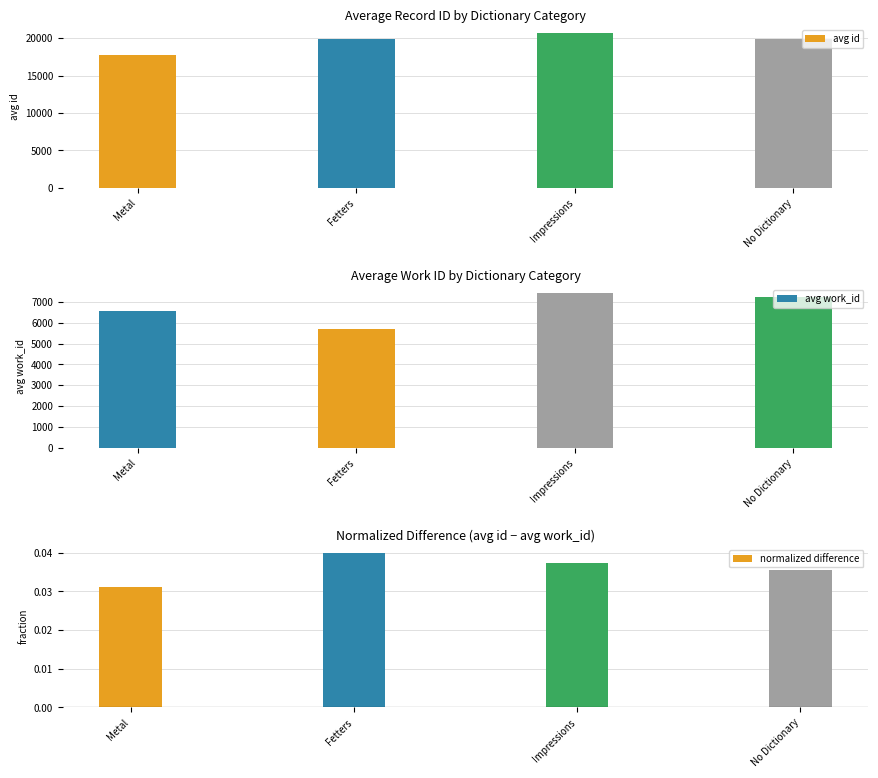

What is the difference between the avg id values at Impressions and No Dictionary?

777.0